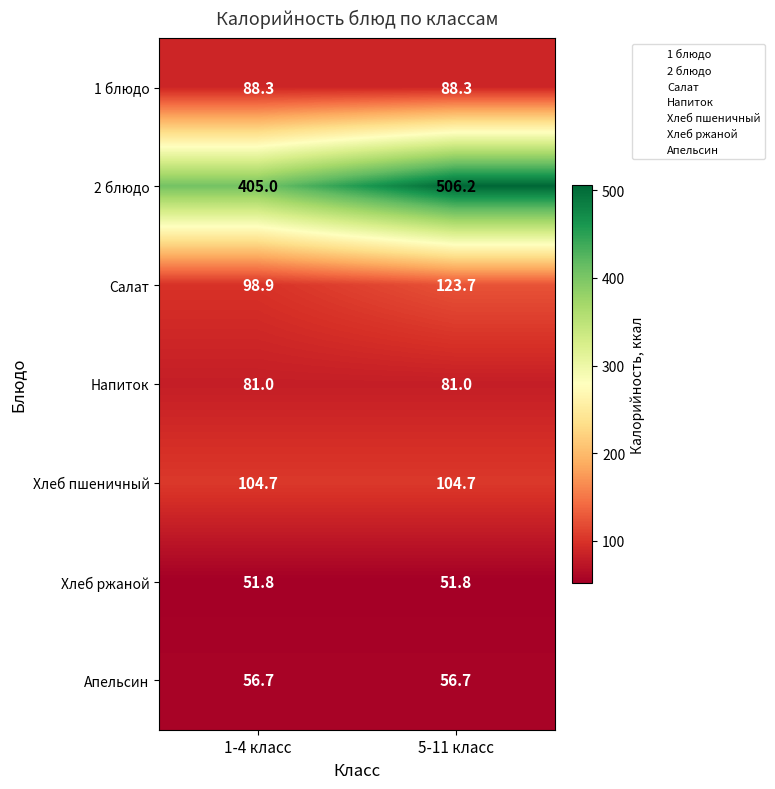

At 5-11 класс, list the series in order from smallest to largest.

Хлеб ржаной, Апельсин, Напиток, 1 блюдо, Хлеб пшеничный, Салат, 2 блюдо